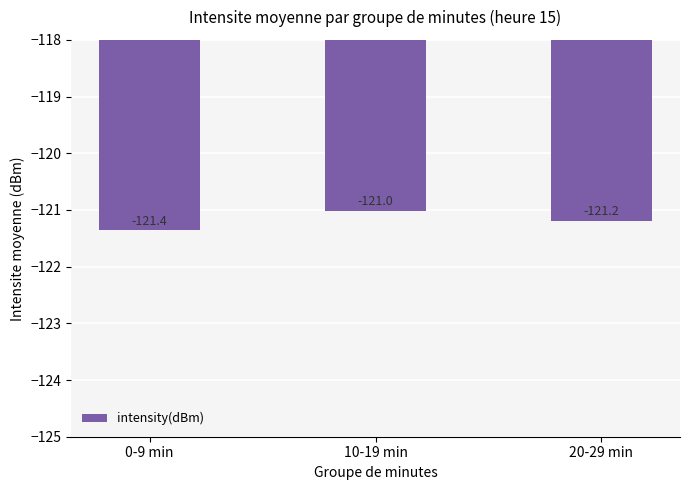

Which has a higher value, 0-9 min or 20-29 min?

20-29 min